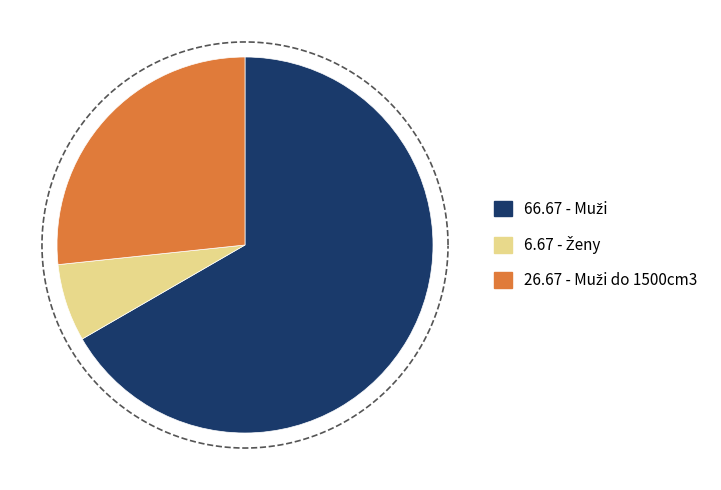

Does any single category account for the majority?

Yes